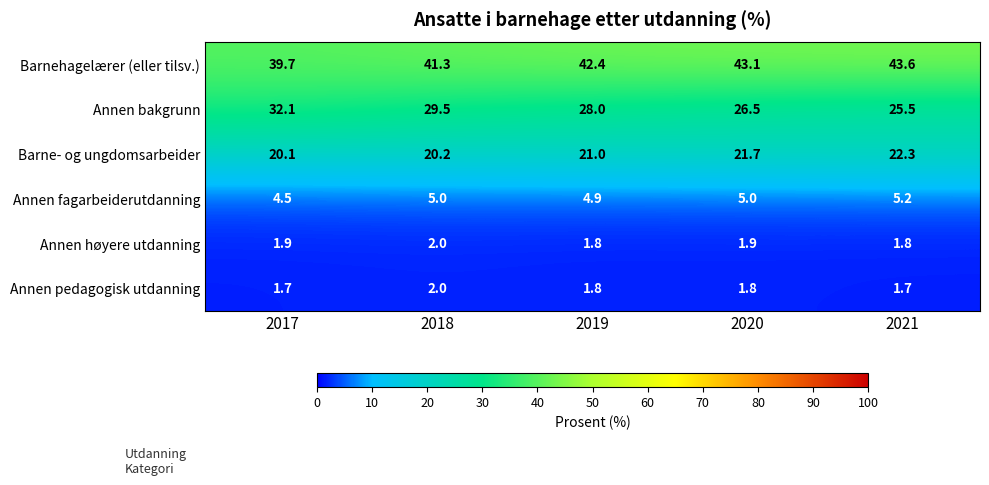

Which series has the largest total across all categories?

Barnehagelærer (eller tilsv.)